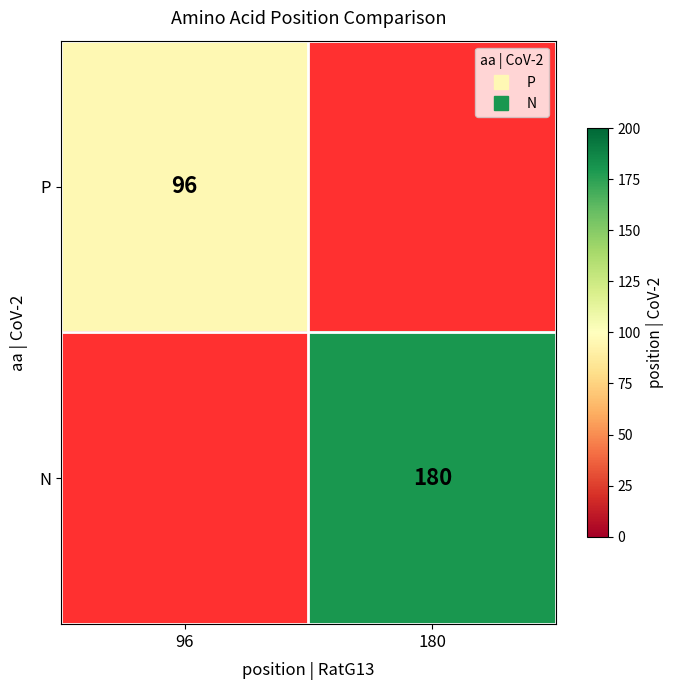

List the labels in order of N value, smallest first.

96, 180